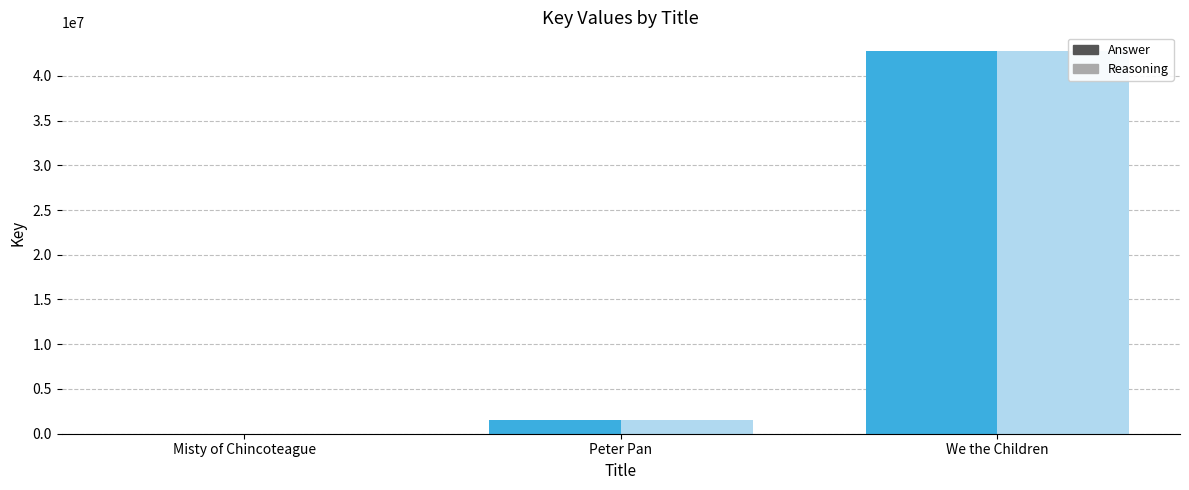

How many data points does each series have?

3